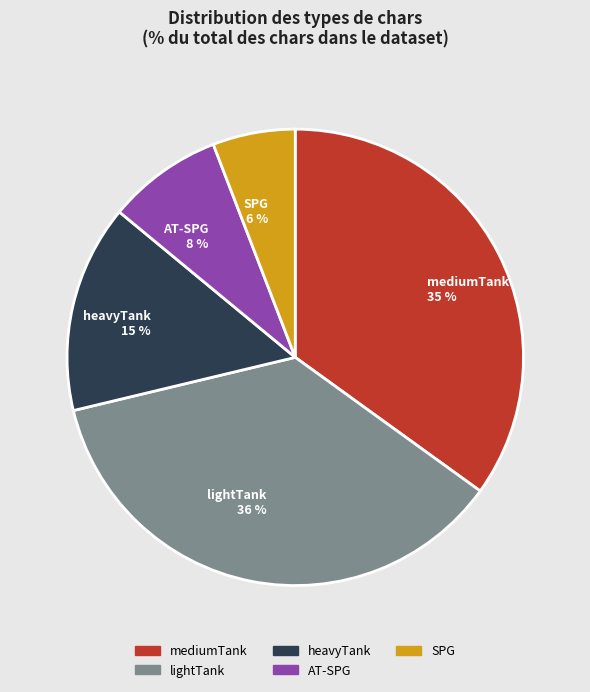

The AT-SPG 8 % slice represents 8% of the pie. True or false?

True